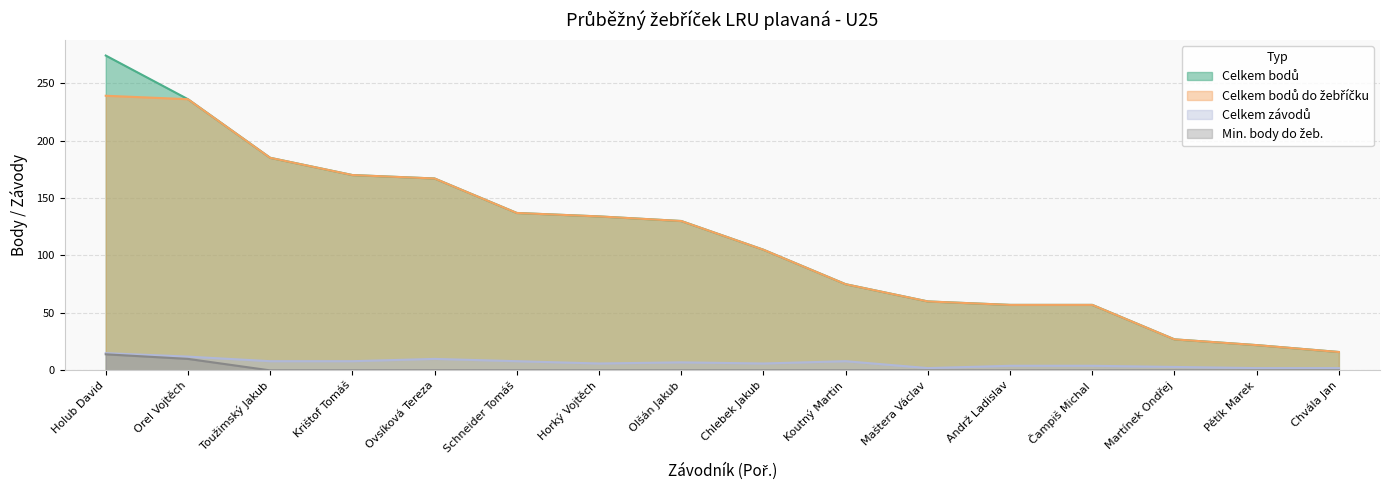

How many interior local peaks does the Celkem závodů series have?

3